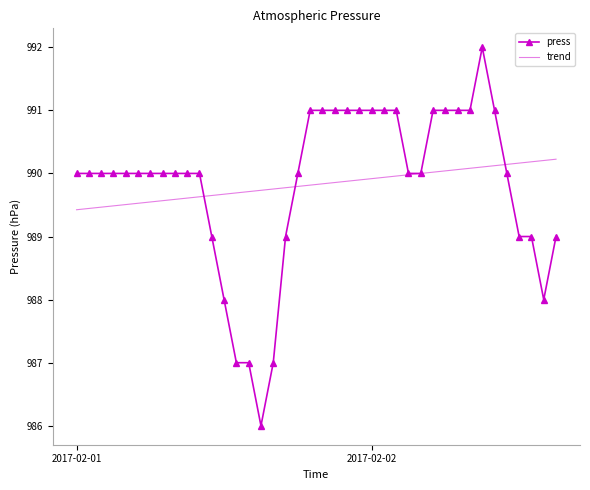

Which series has the largest range (max minus min)?

press